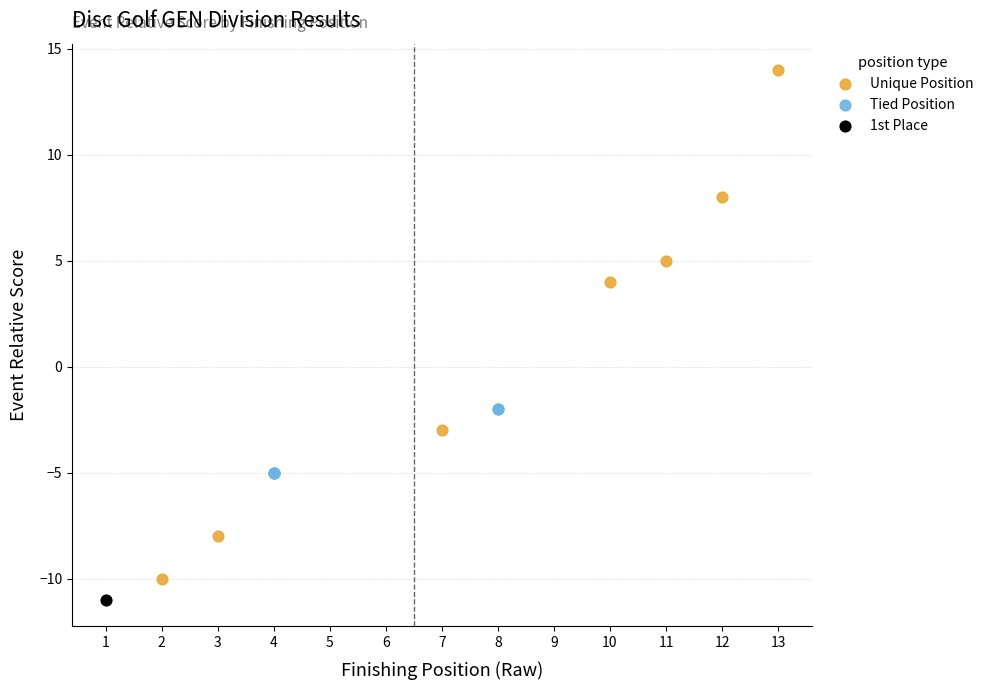

What are all the series names shown in the legend?

Unique Position, Tied Position, 1st Place